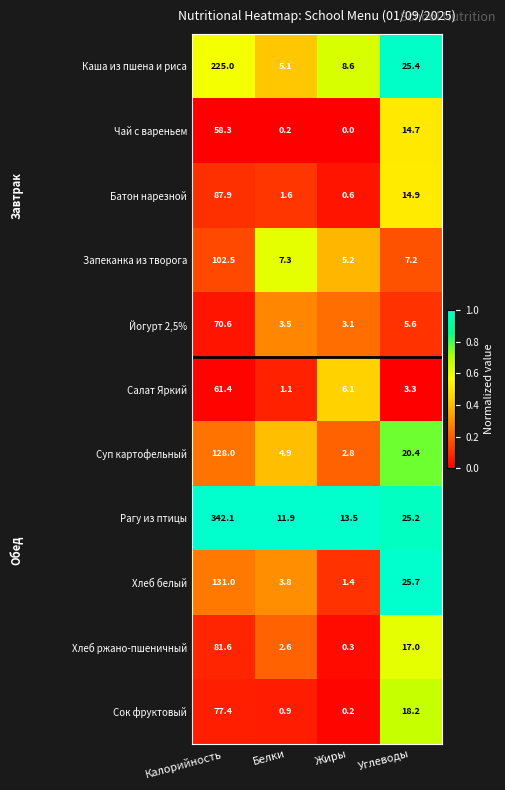

The value of Каша из пшена и риса at Белки is 3.1. True or false?

False